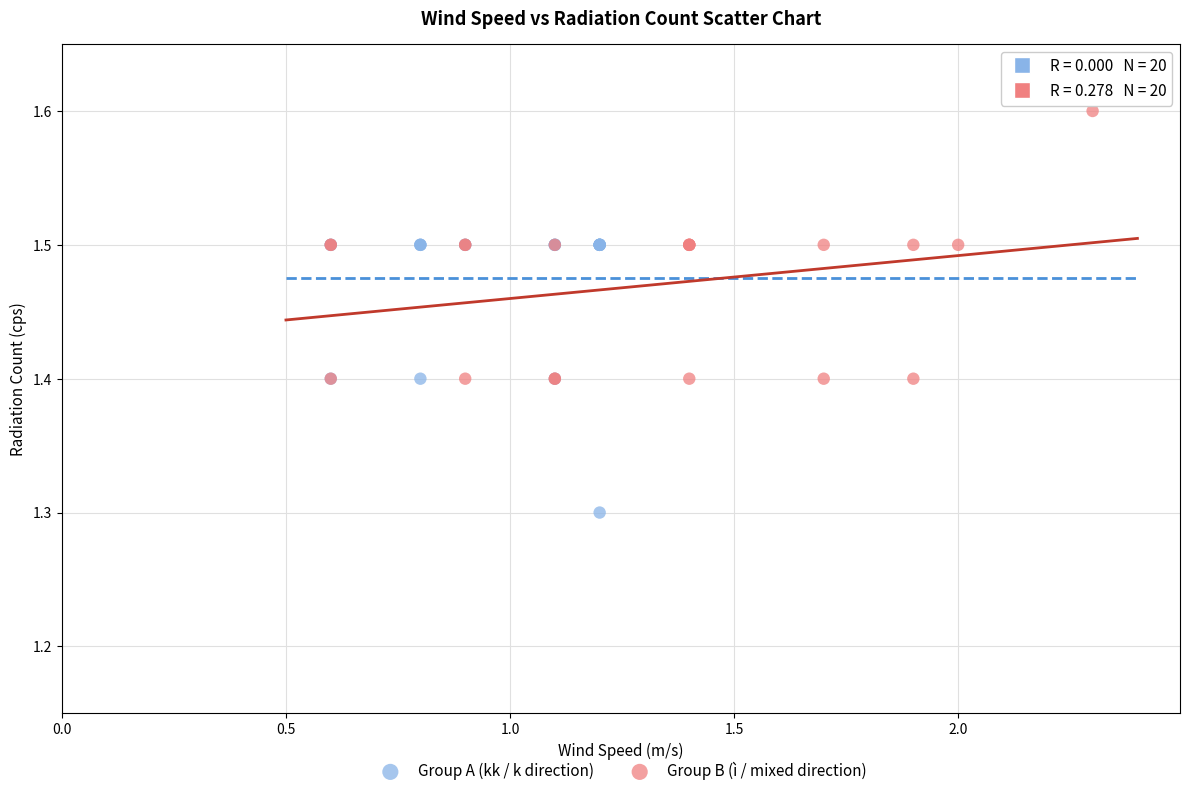

Which series reaches the minimum Y coordinate?

Group A (kk / k direction)